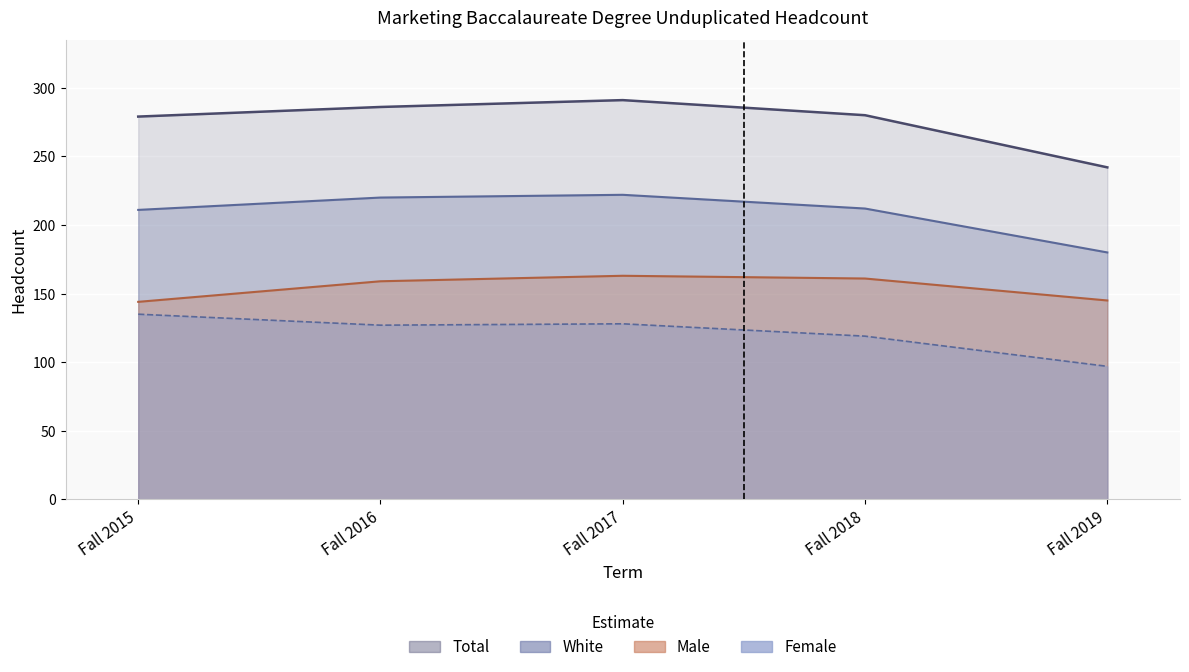

How many lines are shown in the chart?

4